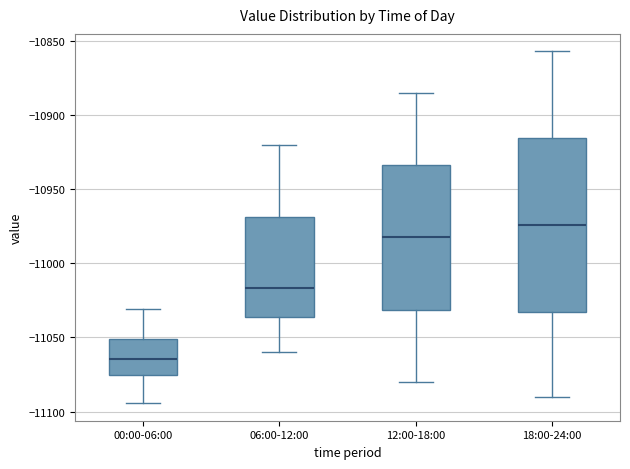

Comparing the boxes themselves (not the whiskers), which one is the tallest?

18:00-24:00